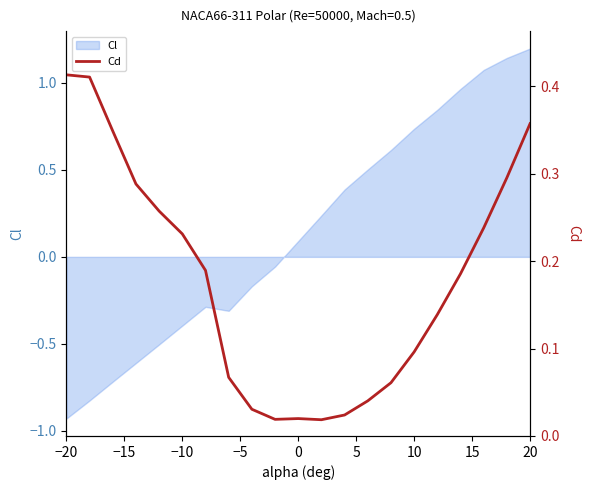

At which label does Cl reach its minimum?

−20